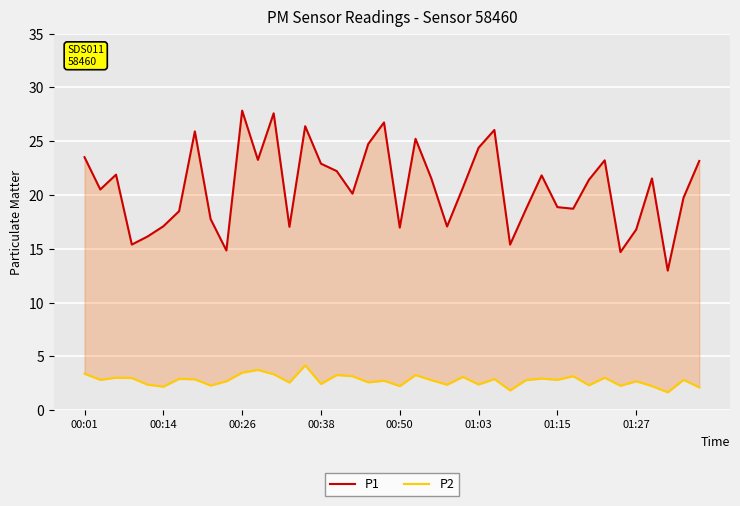

True or false: P2 and P1 cross at least once.

False